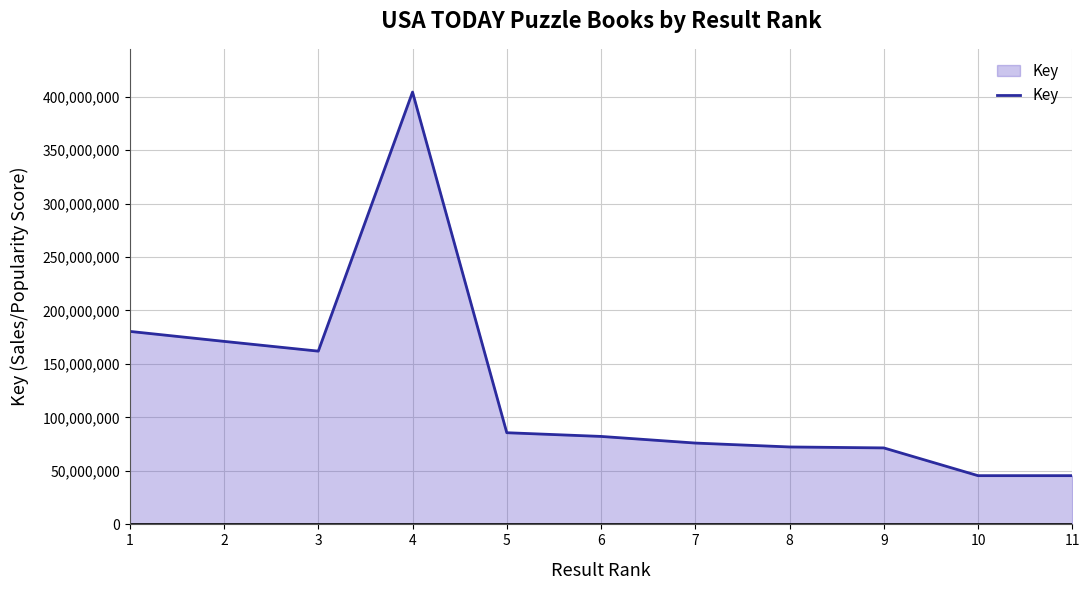

How many categories are shown in the chart?

11